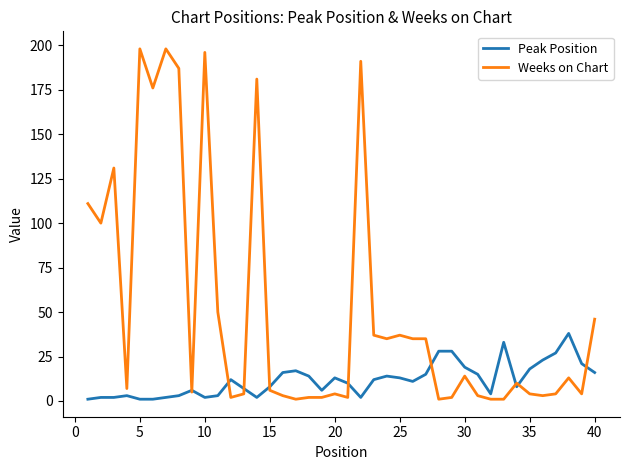

List the series in order of their peak value, highest first.

Weeks on Chart, Peak Position